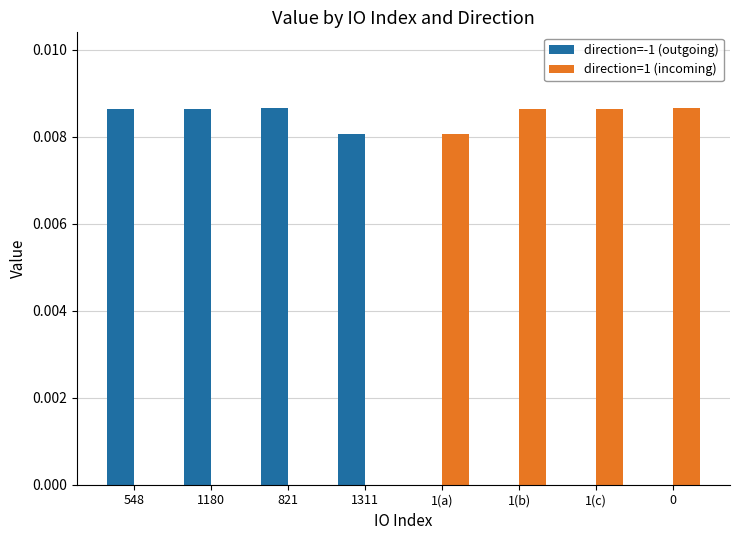

Is the value of direction=-1 (outgoing) at 0 greater than the value of direction=1 (incoming) at 1(a)?

No